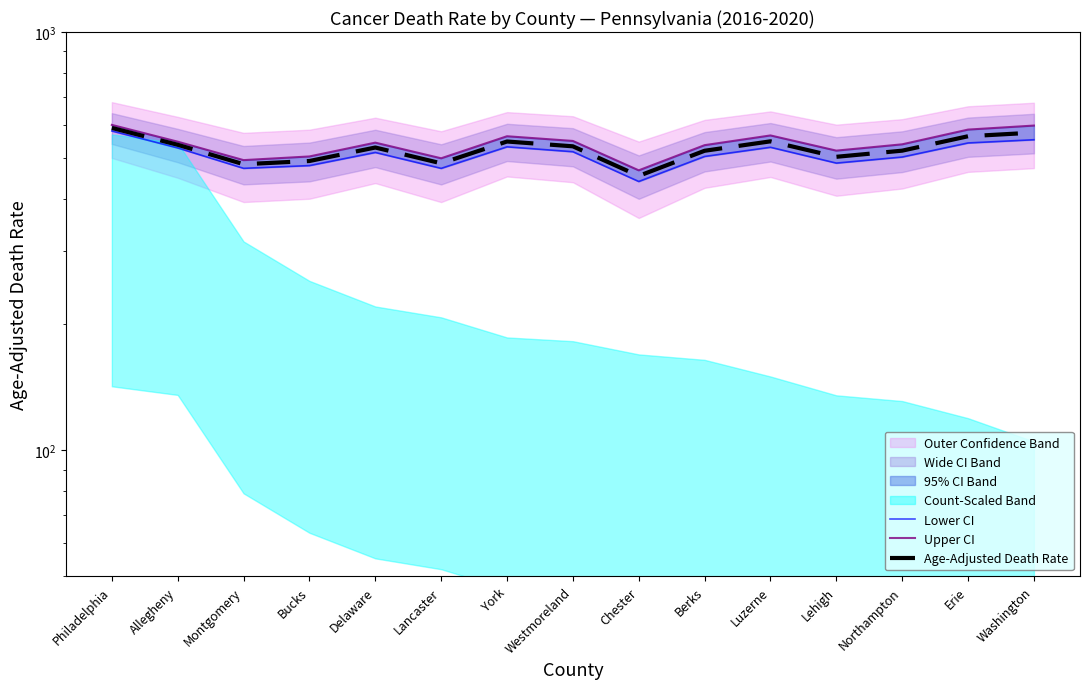

What is the maximum value for Upper CI?

599.8